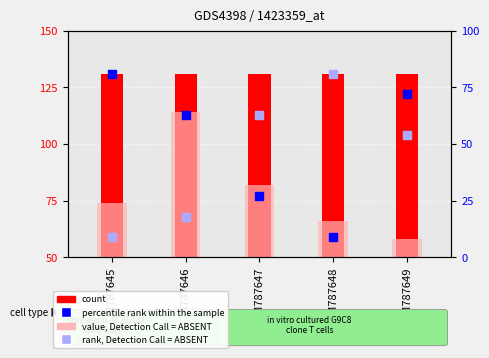

Which series has the widest spread of Y values?

percentile rank within the sample